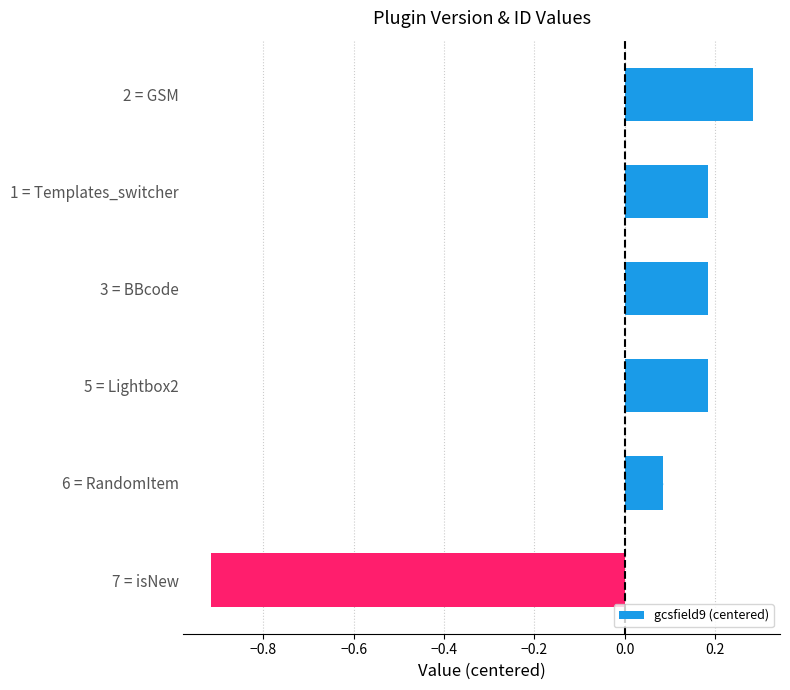

Which has a higher value, 6 = RandomItem or 2 = GSM?

2 = GSM